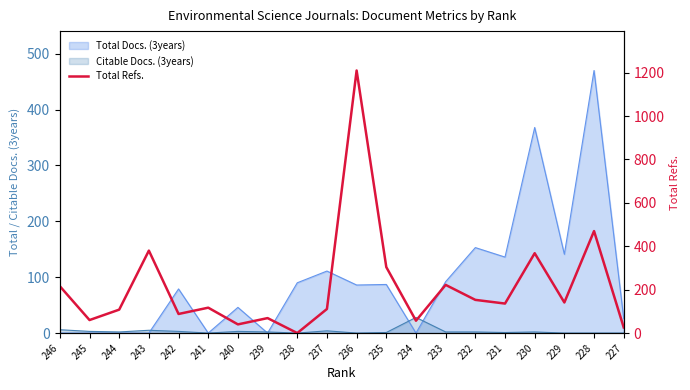

Is it true that the value at 239 is 115?

False